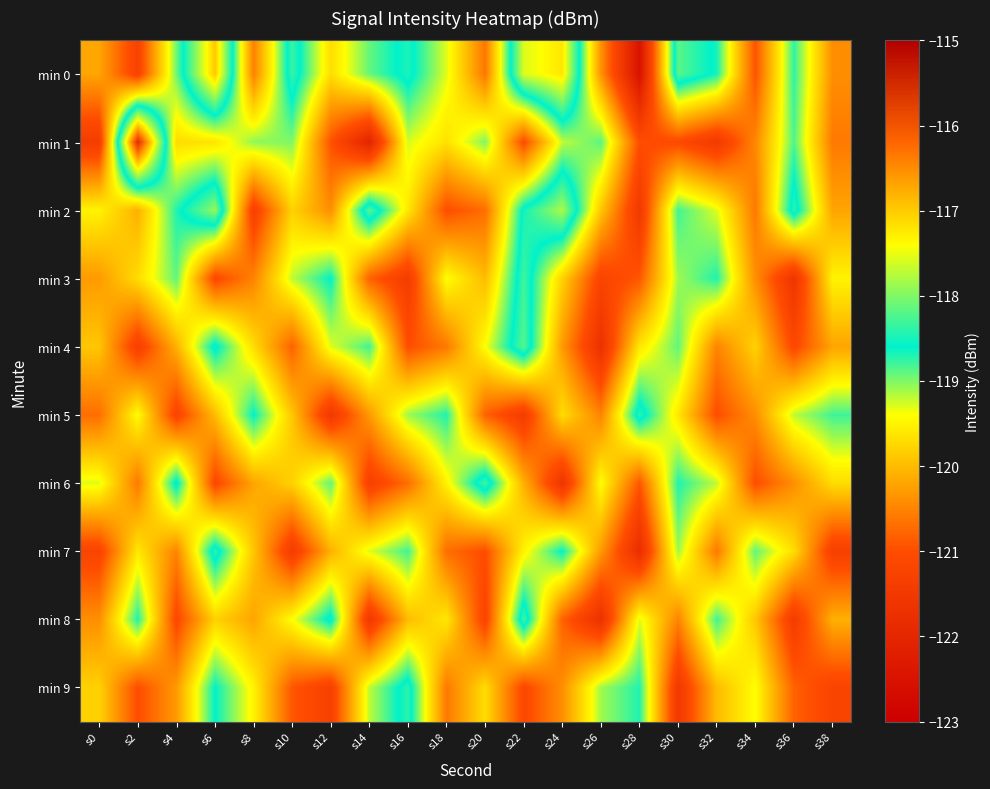

Which series has the largest total across all categories?

min 0